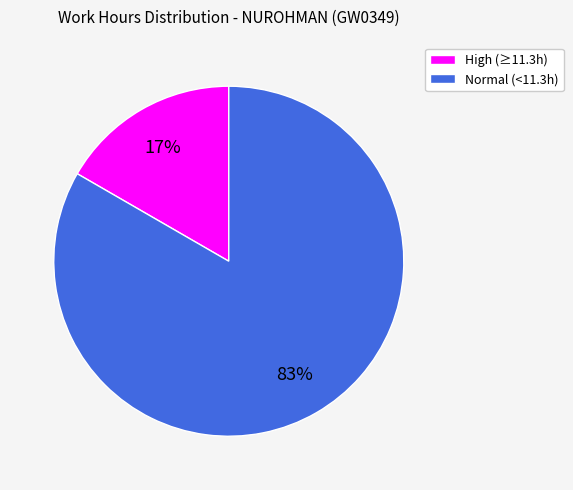

Rank the categories by value from lowest to highest.

High (≥11.3h), Normal (<11.3h)